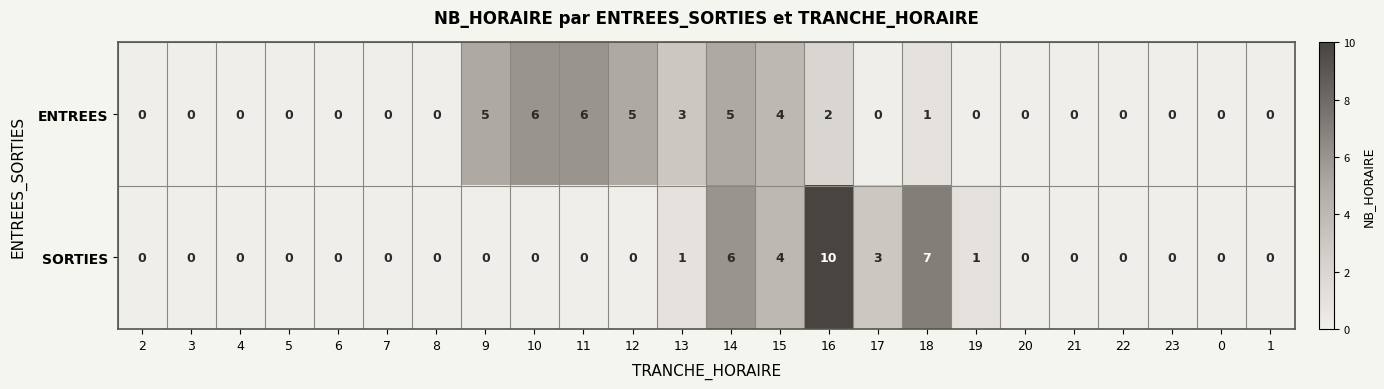

Count the ENTREES values in the range 0 to 4.

19